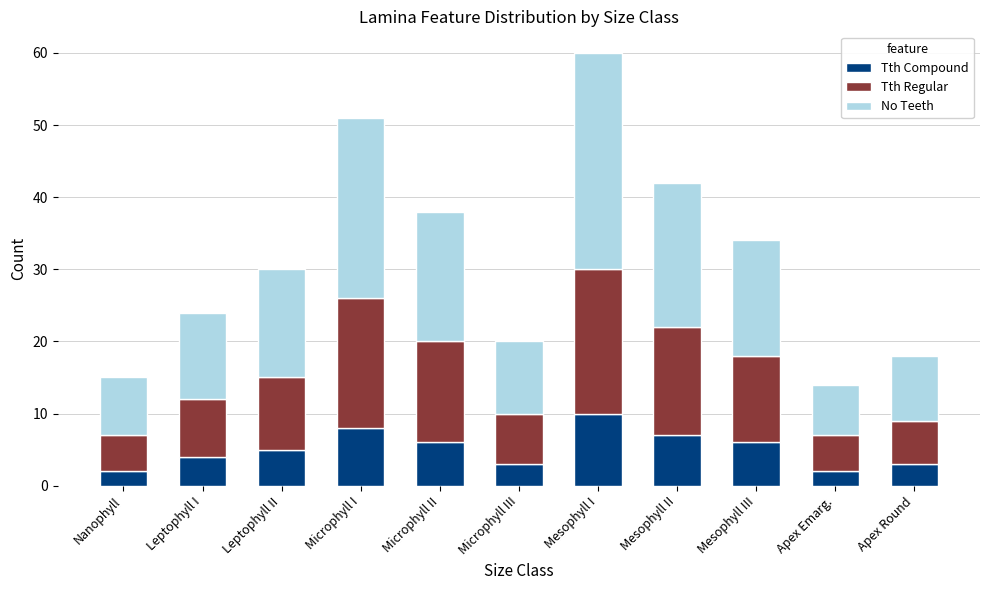

What is the total value across all series at Mesophyll III?

34